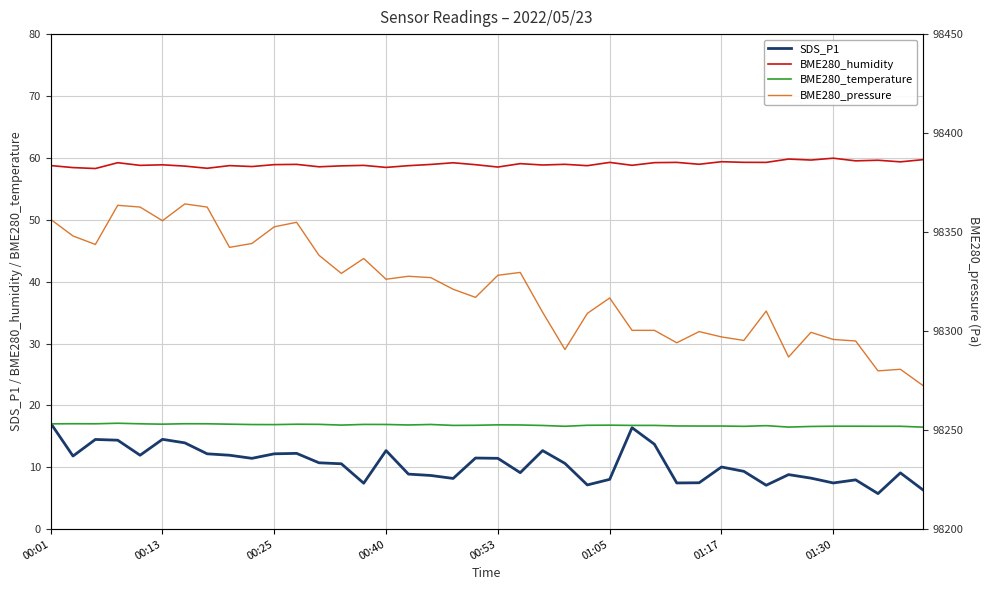

What is the sum of all BME280_humidity values?

2360.1